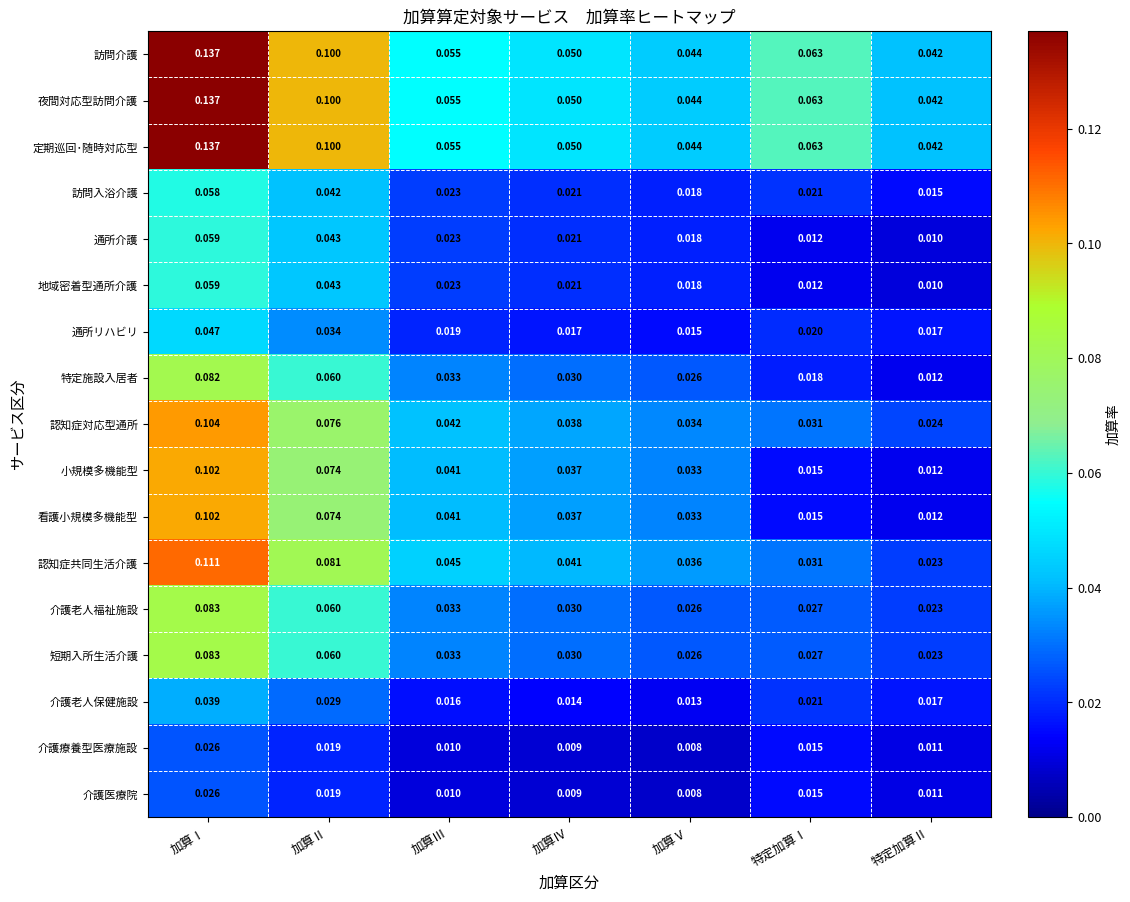

At which label is 介護療養型医療施設 closest to 0?

加算Ⅴ